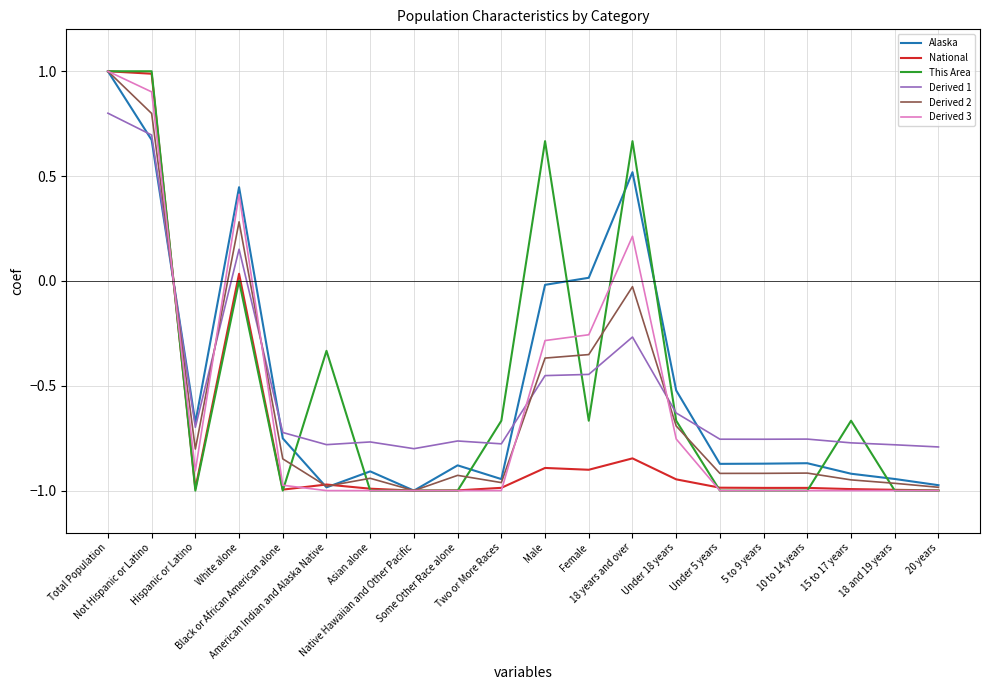

How many lines are shown in the chart?

6